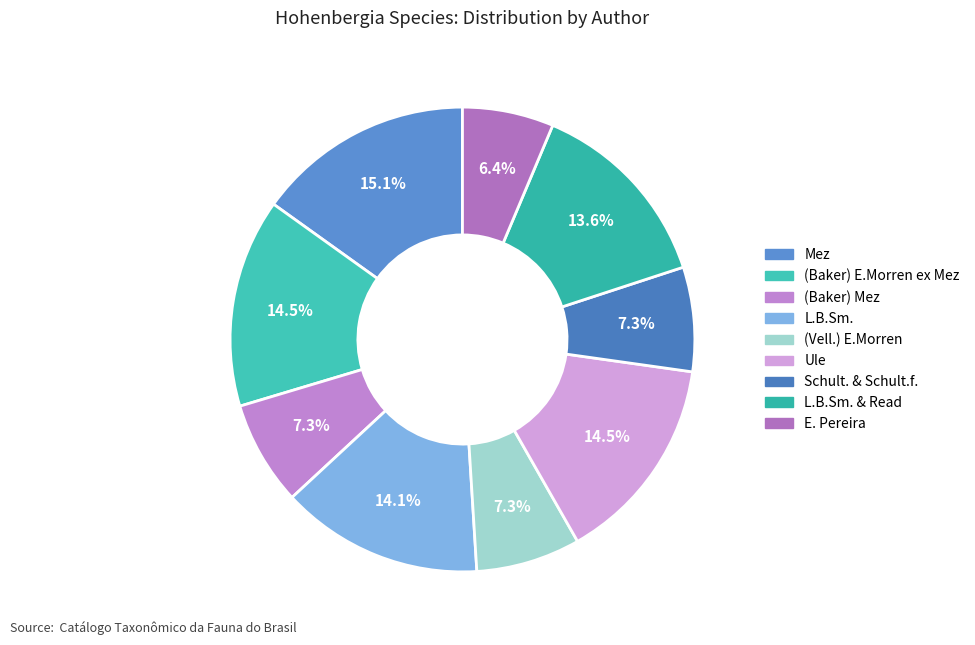

How many segments does this pie chart have?

9